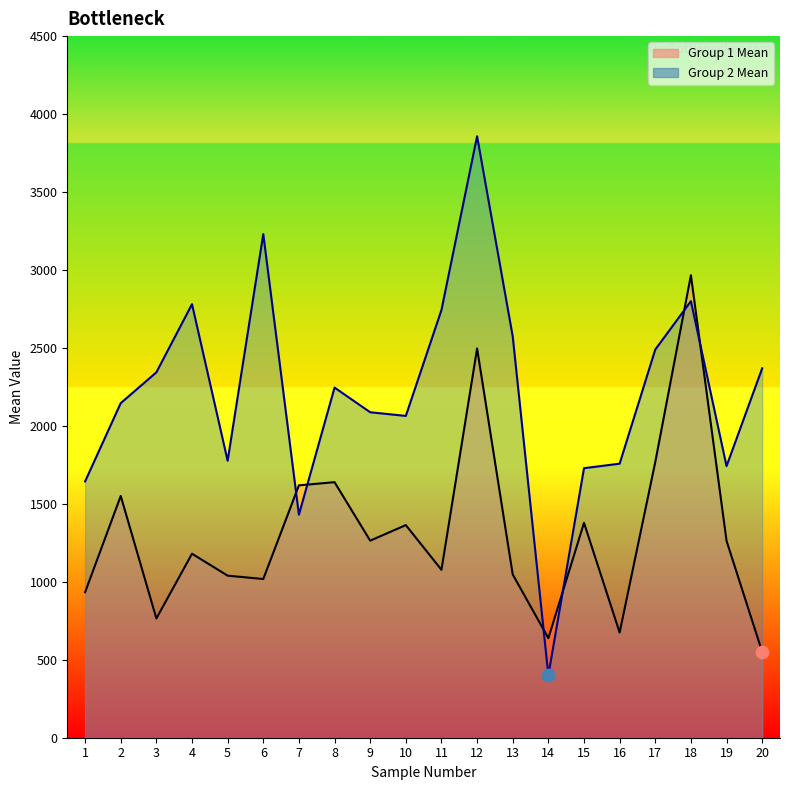

What is the total value across all series at 5?

2815.7